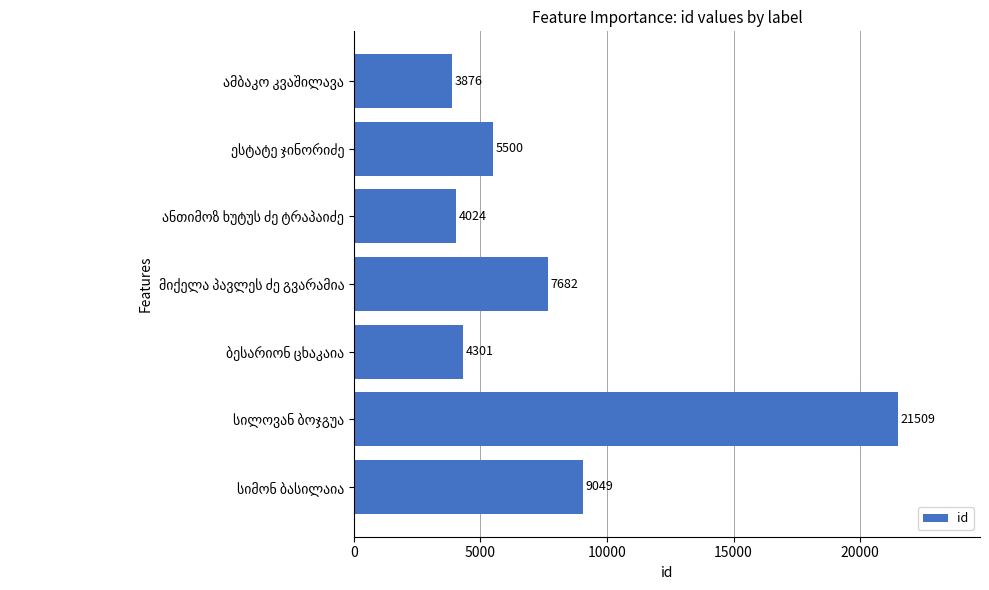

What is the sum of all values?

55941